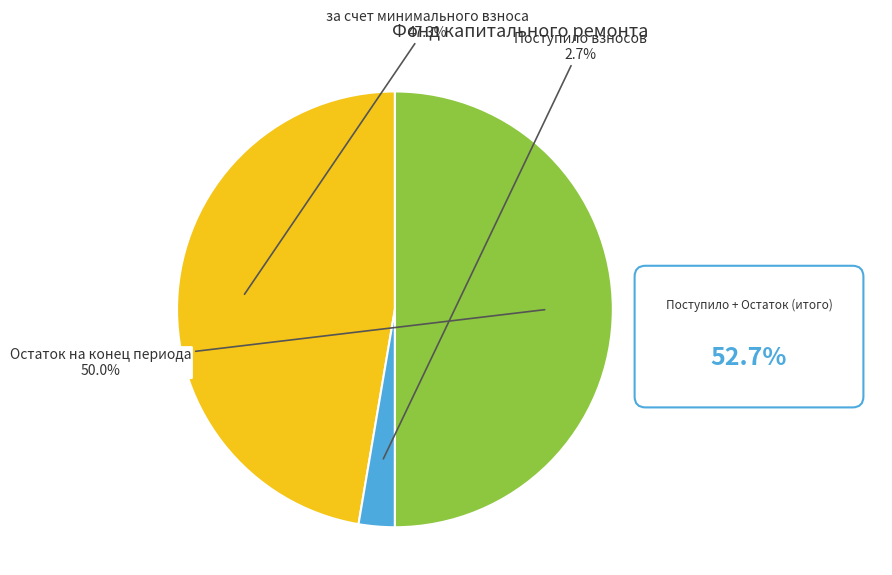

Rank the categories by value from lowest to highest.

Поступило взносов, за счет минимального взноса, Остаток на конец периода